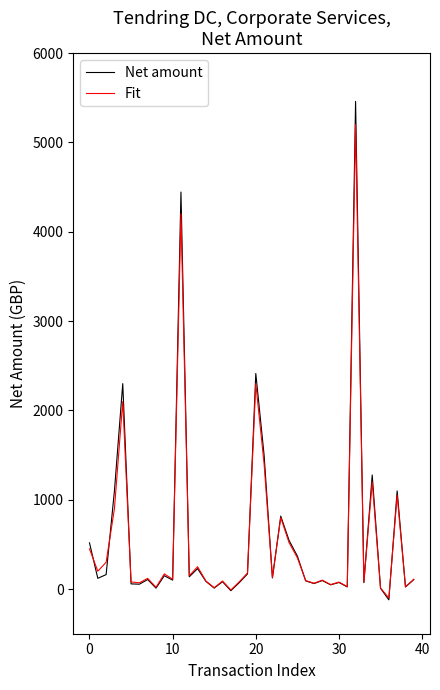

True or false: Net amount and Fit intersect in this chart.

True